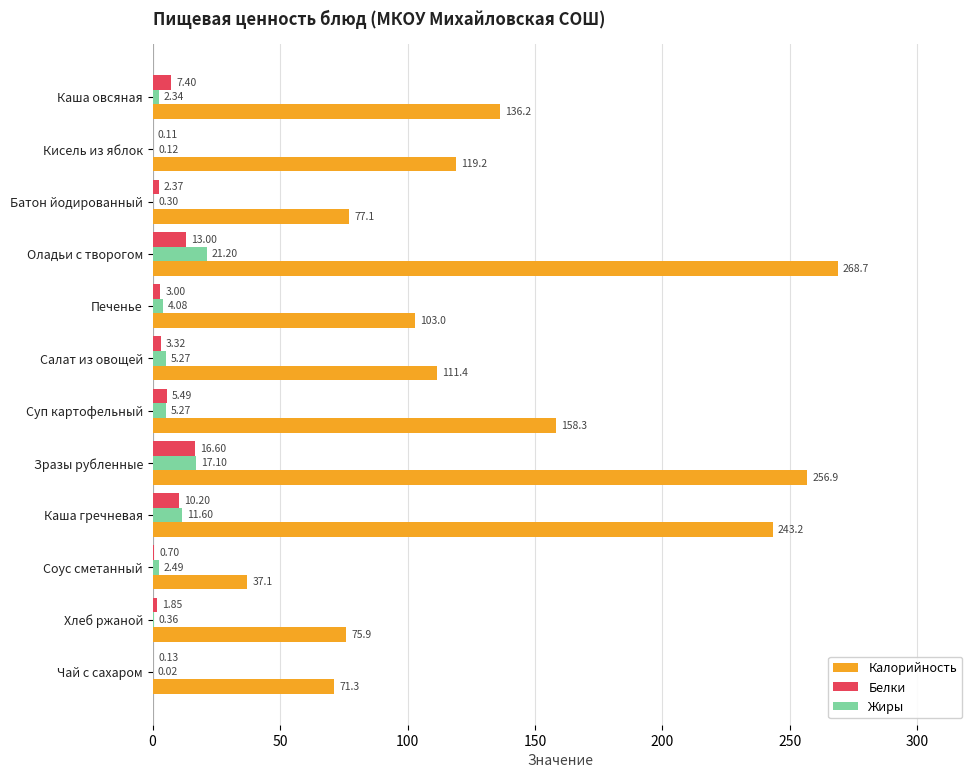

What is the sum of all Белки values?

64.2